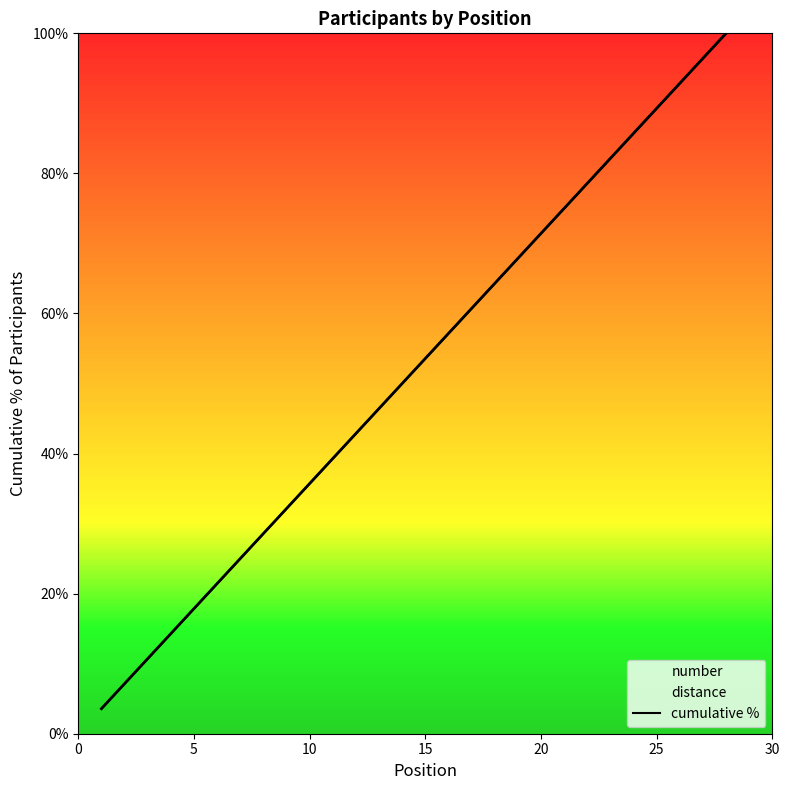

What is the highest value of the cumulative % series?

100.0